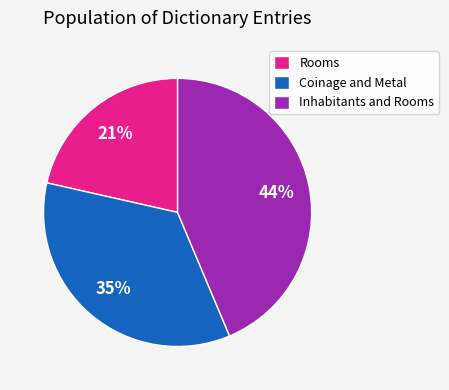

What percentage is the Rooms slice, to the nearest percent?

21%